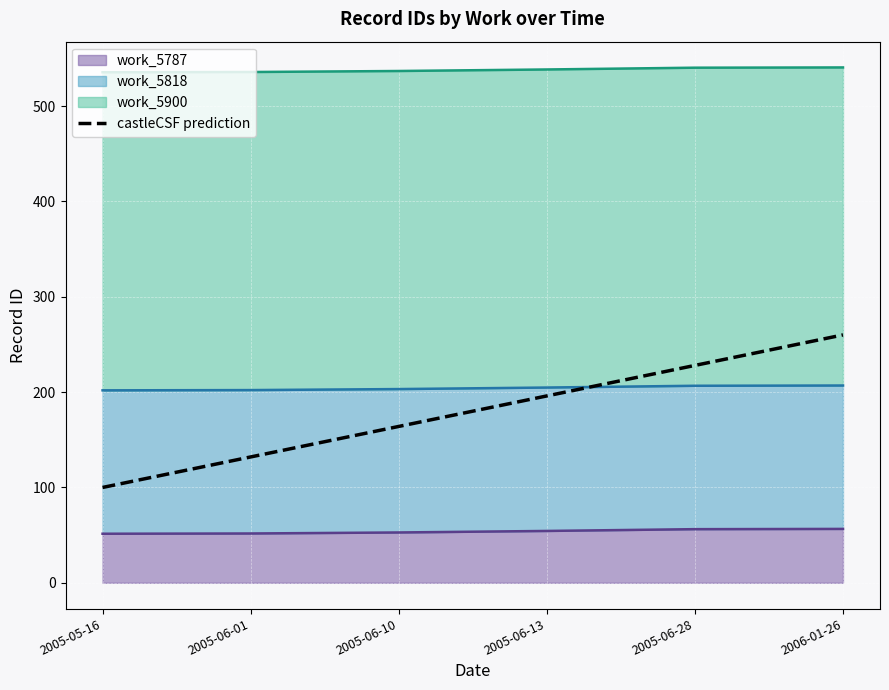

At which label does the data first exceed 196?

2005-06-28